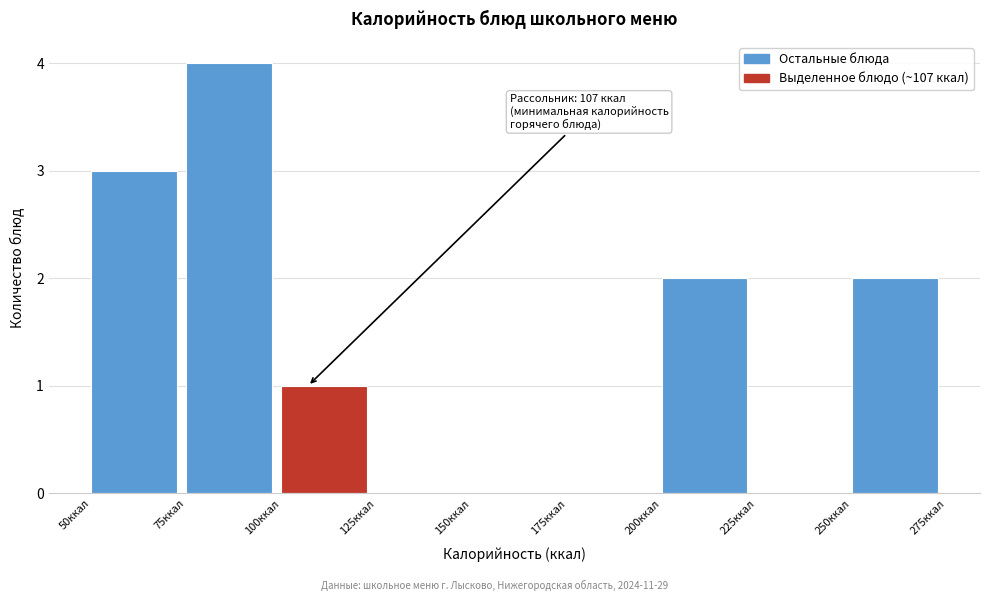

Over which range of the x-axis is the bar tallest?

75 to 100